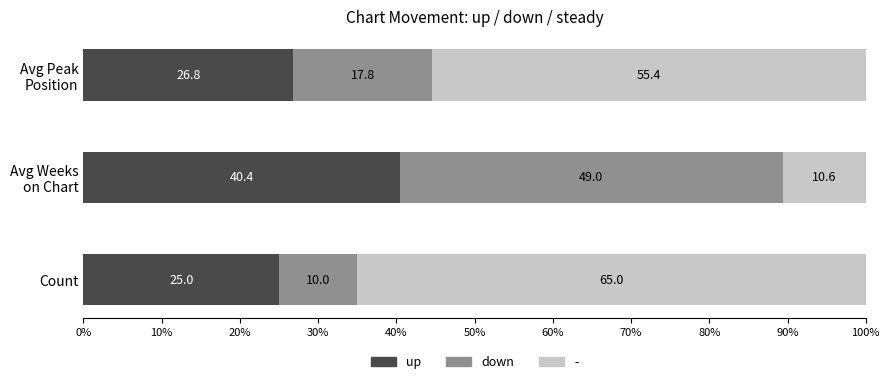

Which category has the lowest value in the up series?

Count